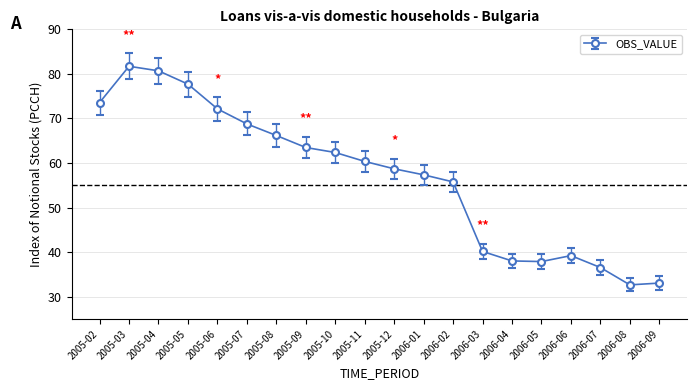

How many data points are less than 60?

10